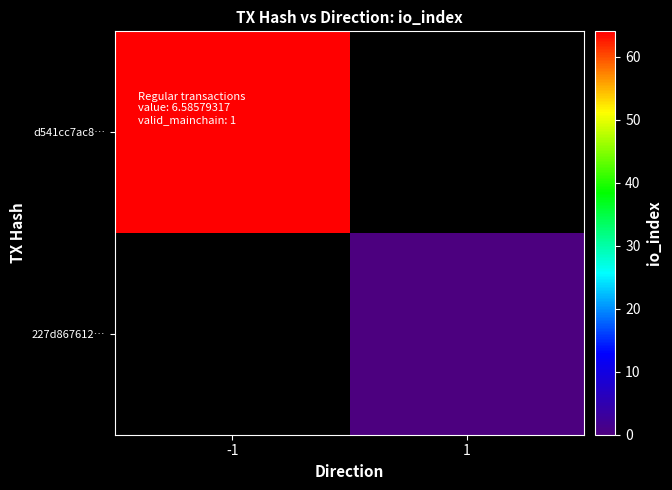

List the series in order of their overall mean, lowest first.

227d867612…, d541cc7ac8…